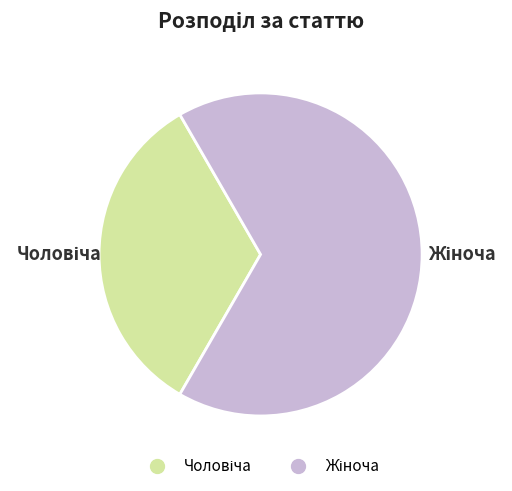

Does any single category account for the majority?

Yes